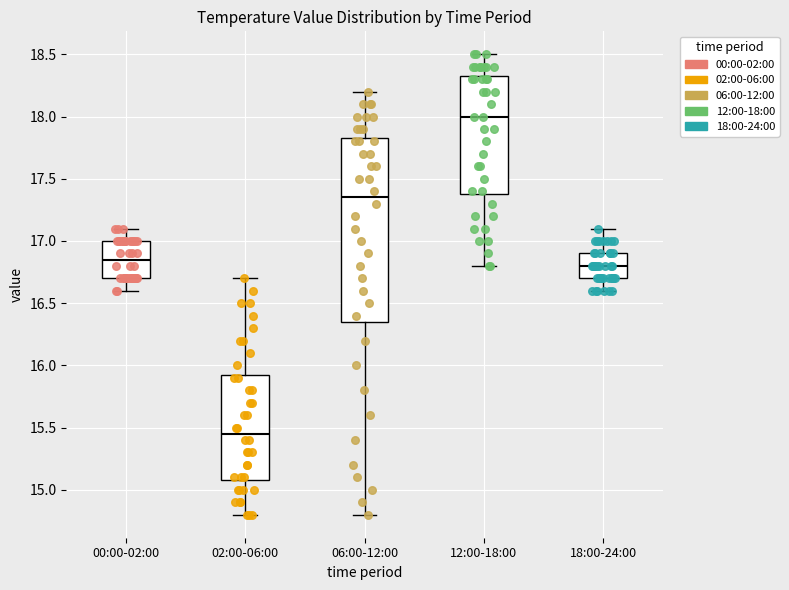

Comparing the boxes themselves (not the whiskers), which one is the tallest?

06:00-12:00